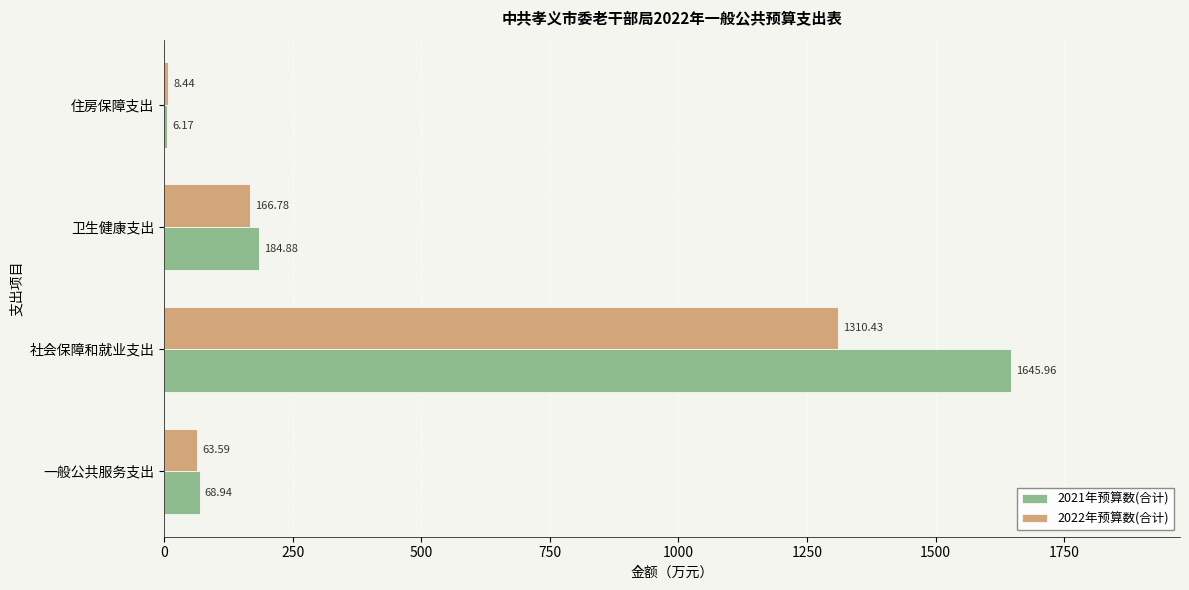

What is the lowest value of the 2021年预算数(合计) series?

6.2